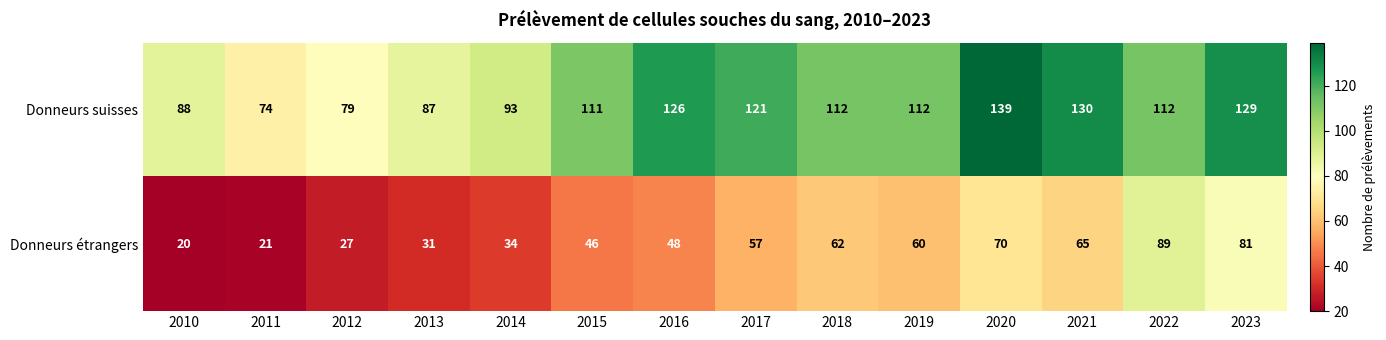

What is the sum of all Donneurs suisses values?

1513